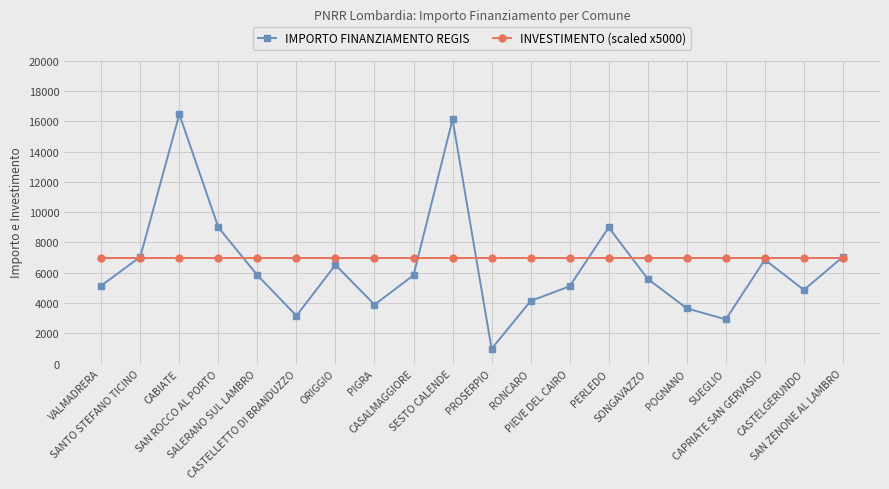

At which category is the sum across all series the highest?

CABIATE